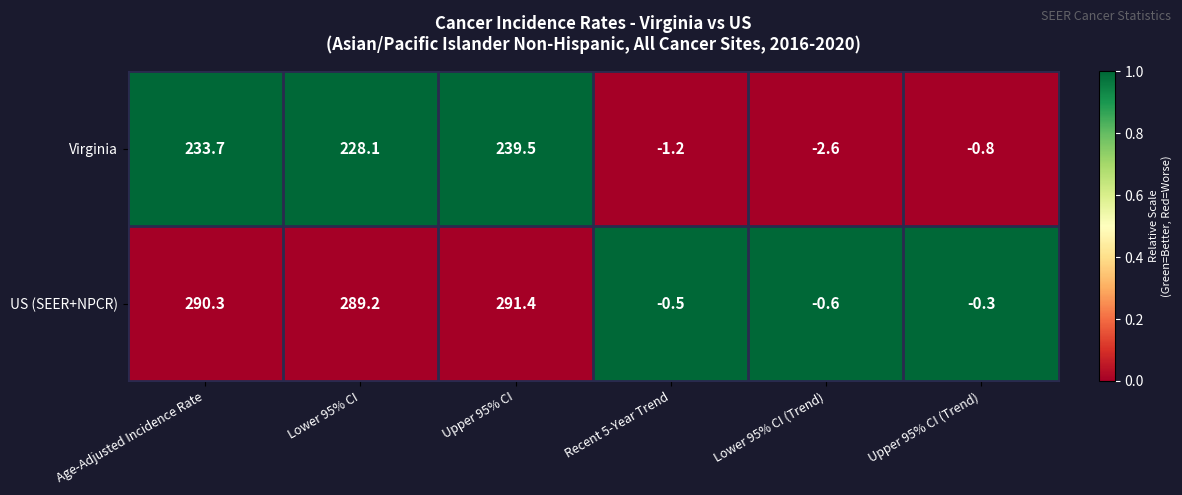

At Lower 95% CI (Trend), list the series in order from largest to smallest.

US (SEER+NPCR), Virginia